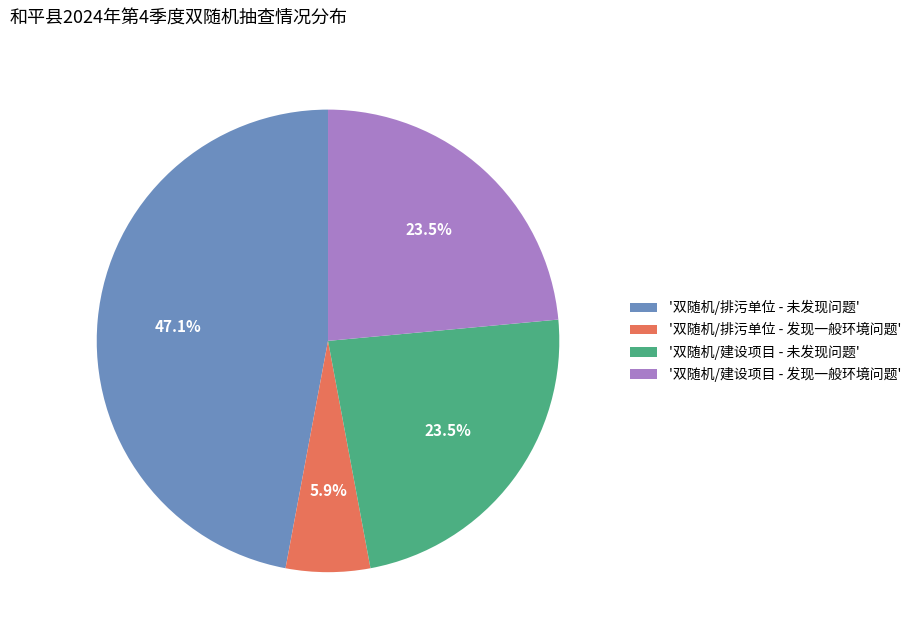

What is the largest slice in the pie chart?

'双随机/排污单位 - 未发现问题'